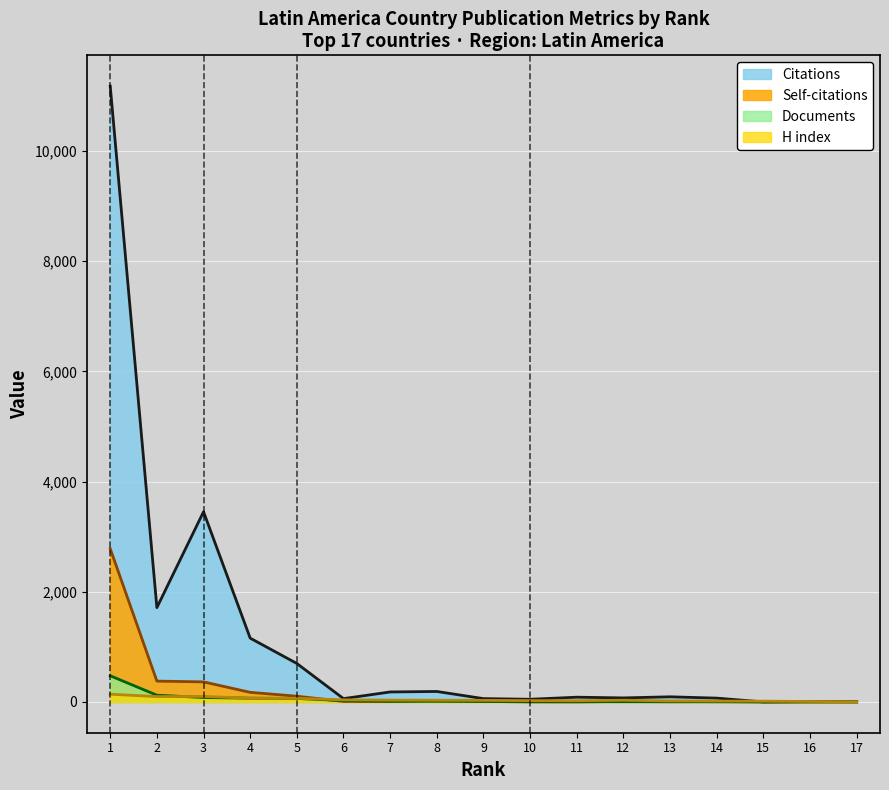

True or false: Documents has a value of 13 at 7.

True